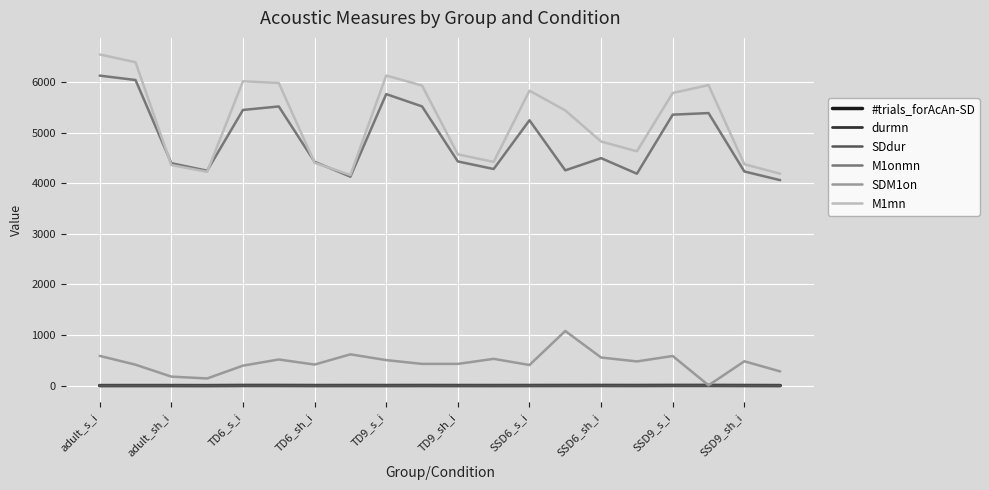

Is this an area chart (filled region under the line)?

No